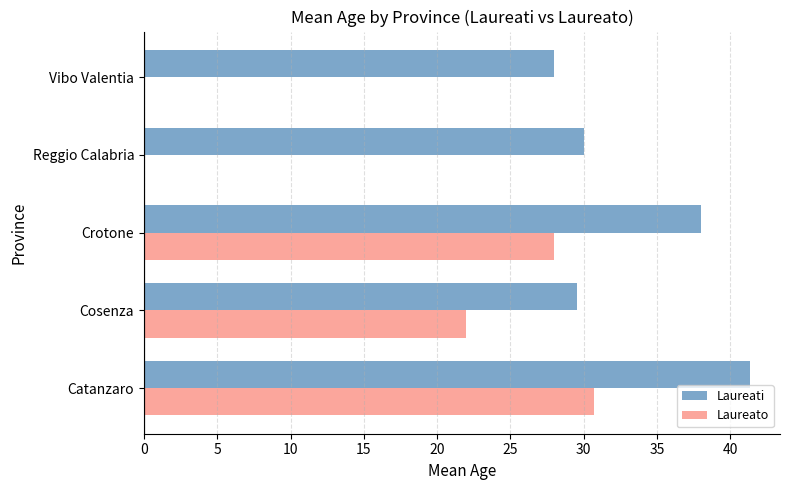

At which label is Laureato closest to 15?

Cosenza